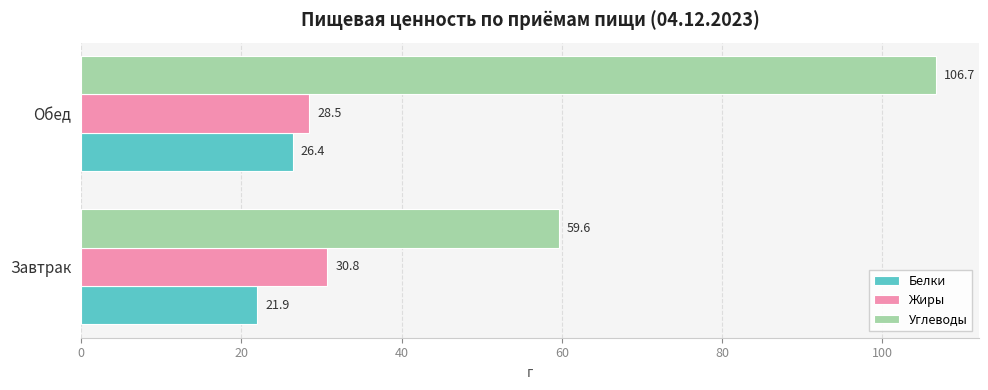

What value does the Углеводы series have at Обед?

106.7